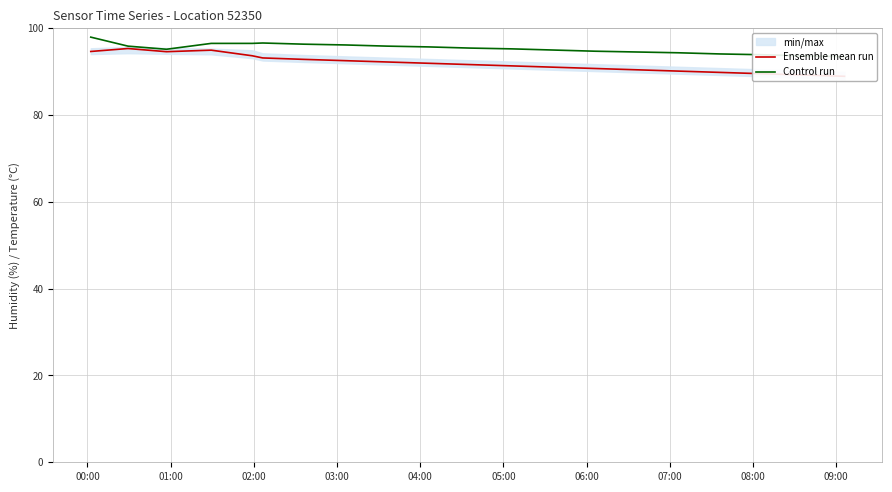

How many interior local valleys does the Control run series have?

1